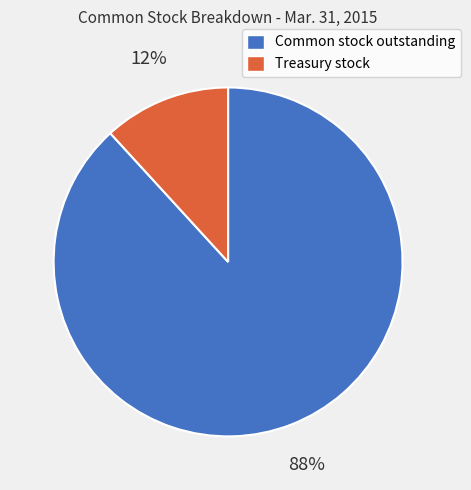

Is there a majority slice in this chart?

Yes